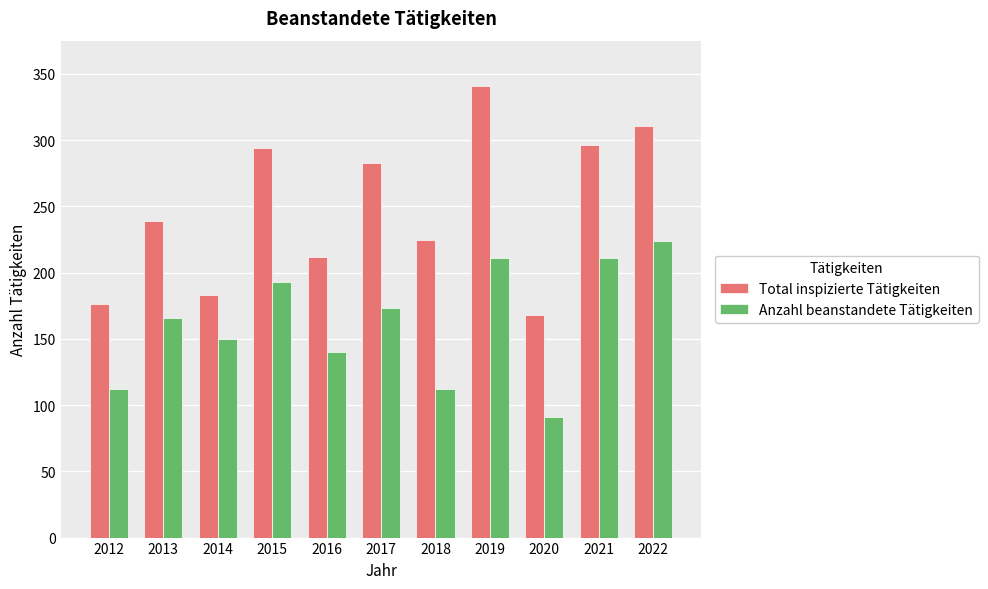

Is the value of Anzahl beanstandete Tätigkeiten at 2019 greater than the value of Total inspizierte Tätigkeiten at 2017?

No